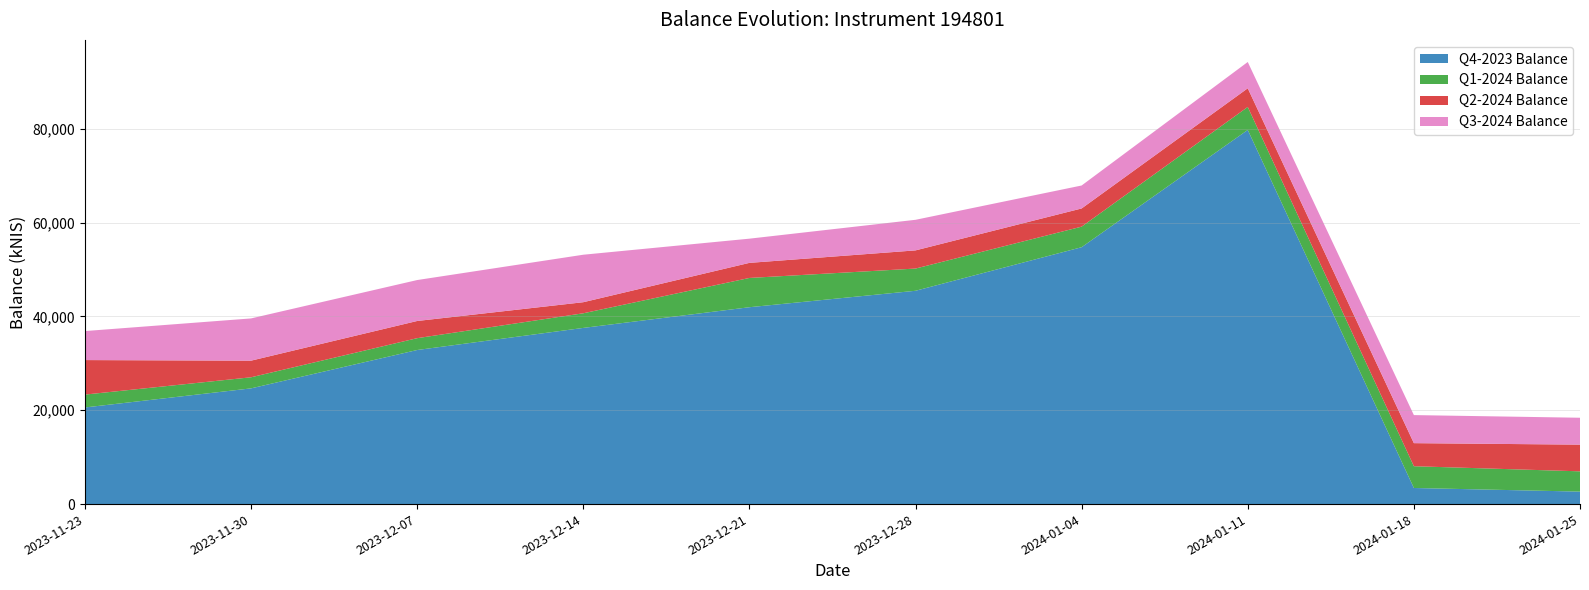

What is the highest value of the Q4-2023 Balance series?

79741.8